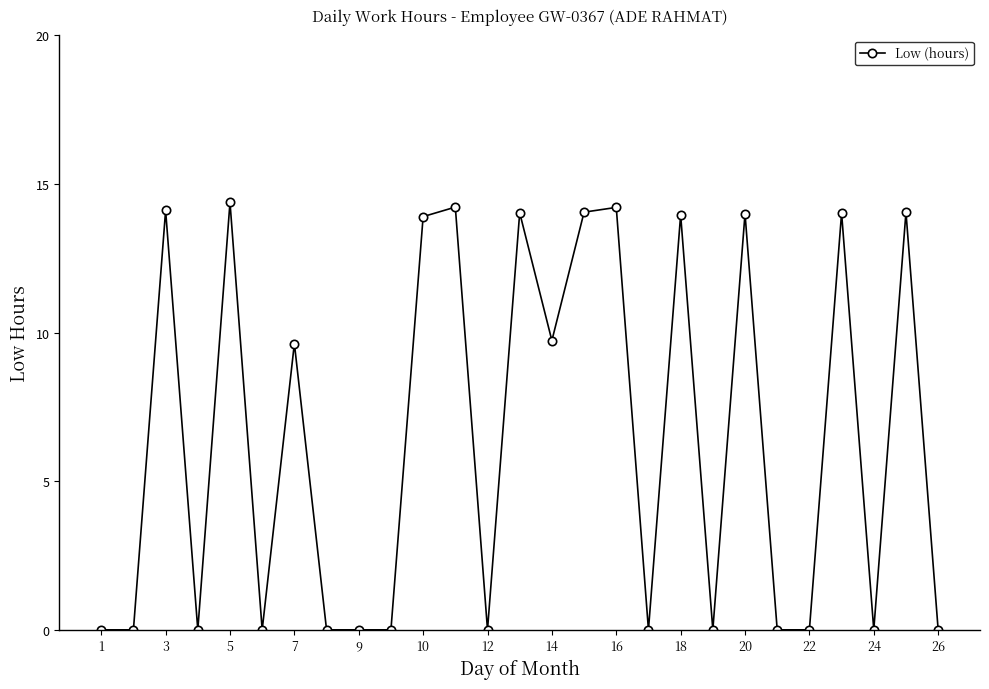

What is the difference between the second highest and minimum values?

14.2